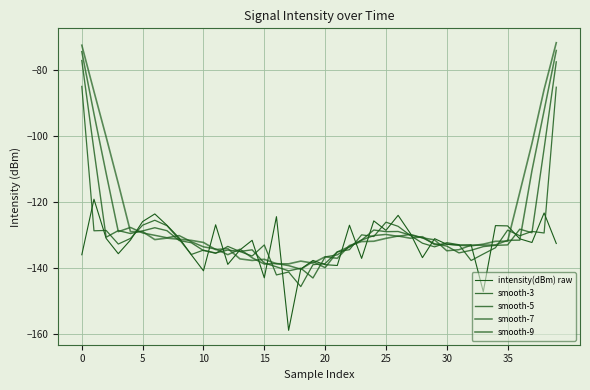

What is the label of the 15th point from the right?

25